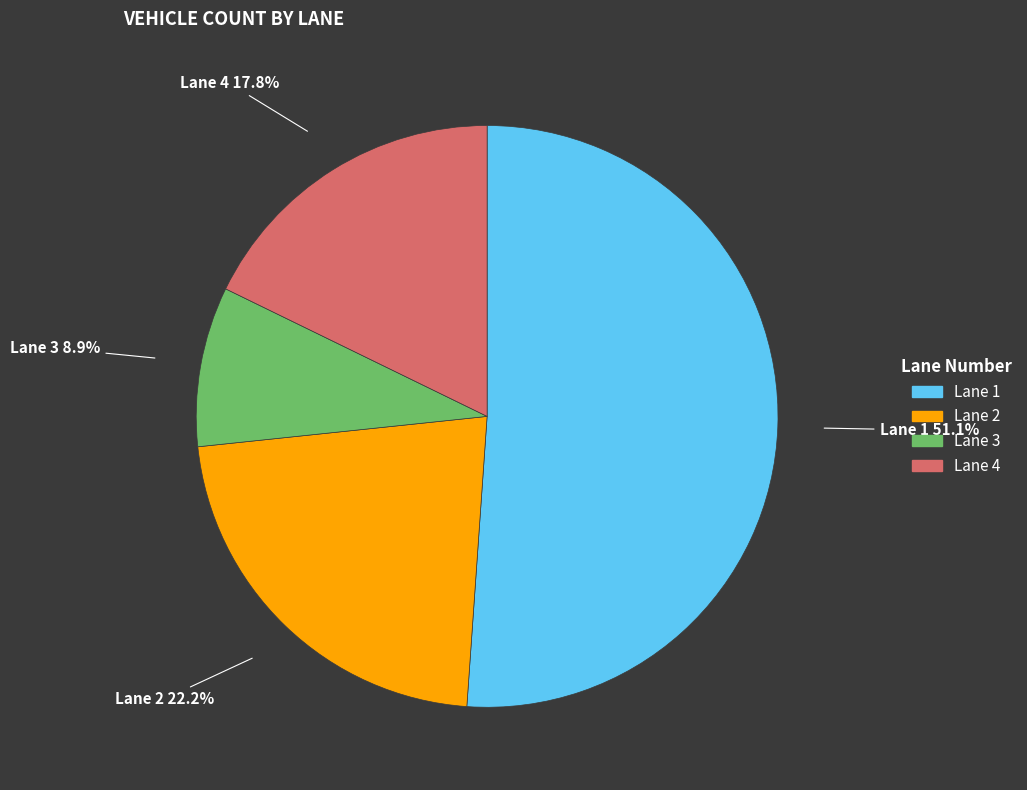

To the nearest percent, what percentage of the pie is Lane 3?

9%